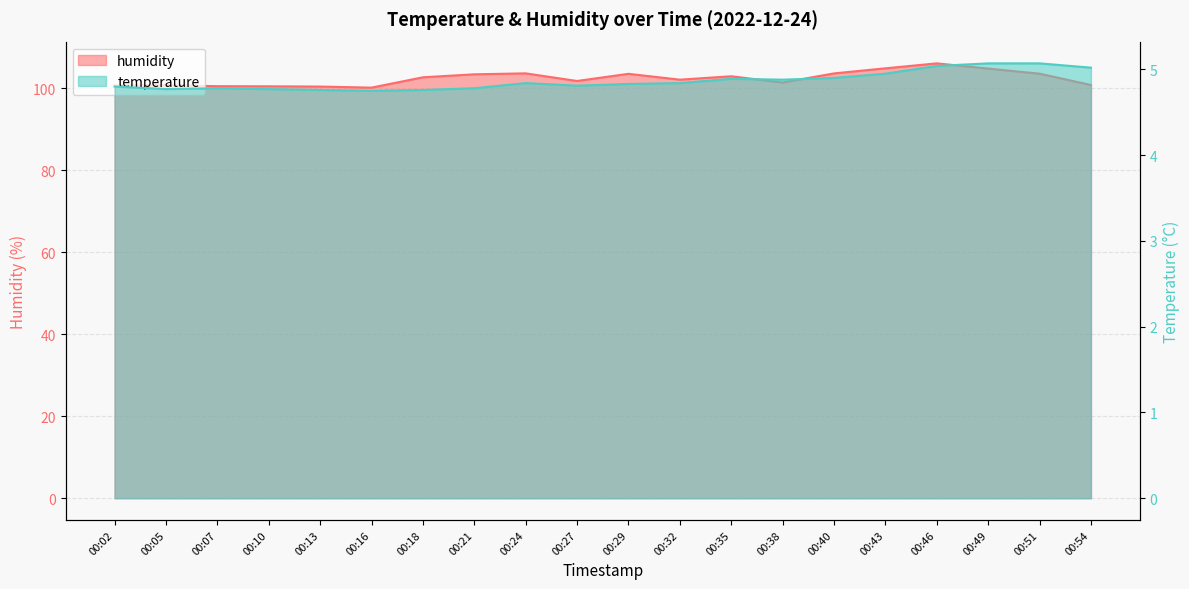

What is the highest value of the humidity series?

106.1